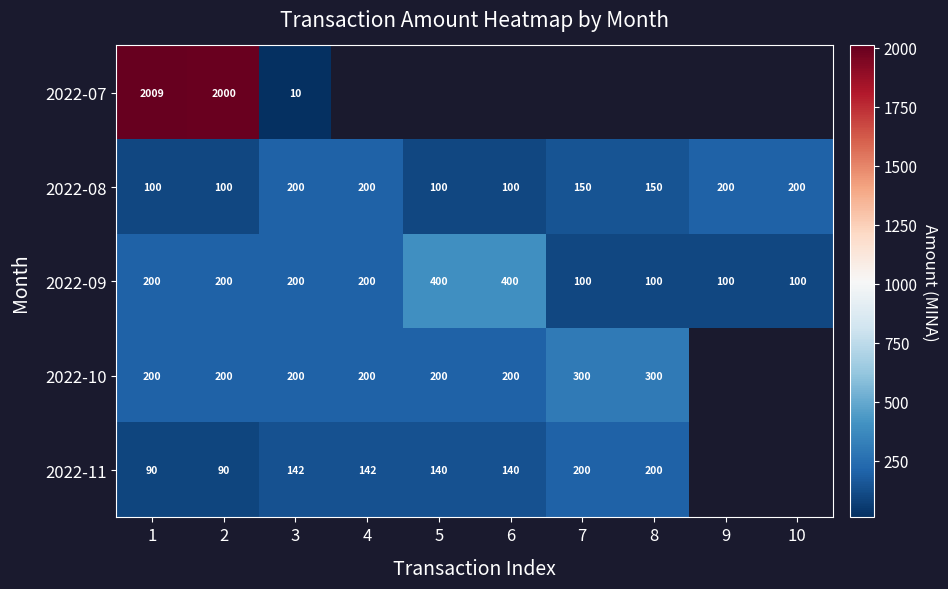

Is the value of 2022-09 at 8 greater than the value of 2022-10 at 5?

No